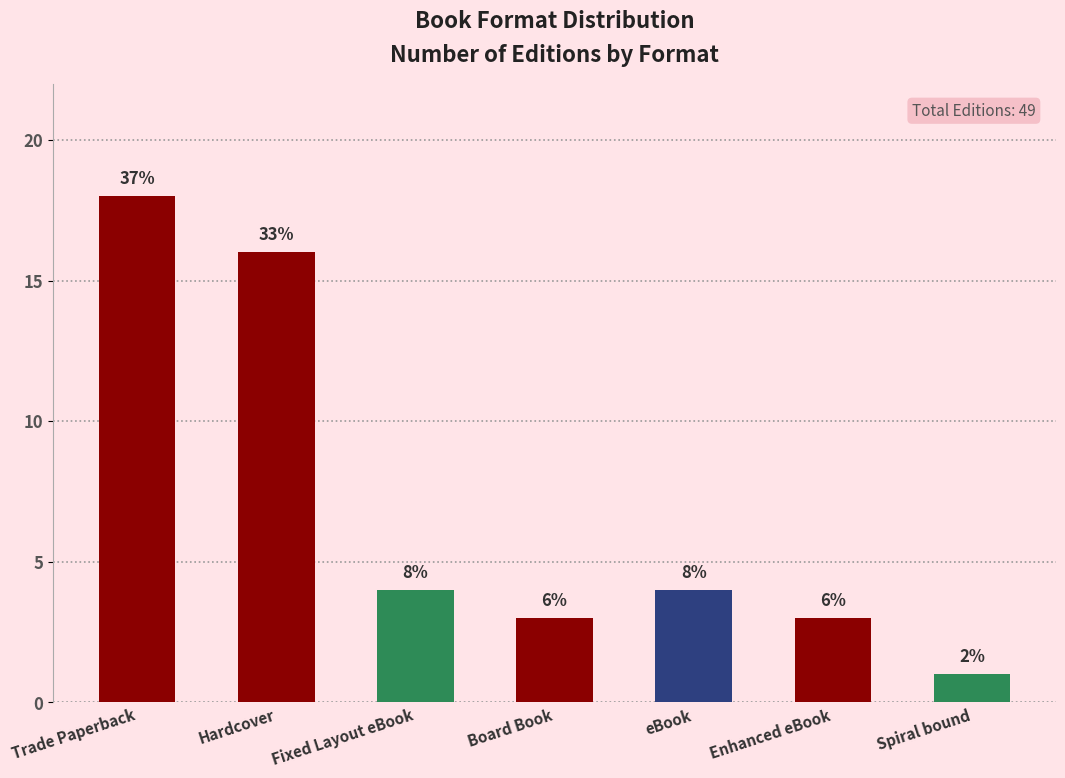

Does the chart contain any negative values?

No